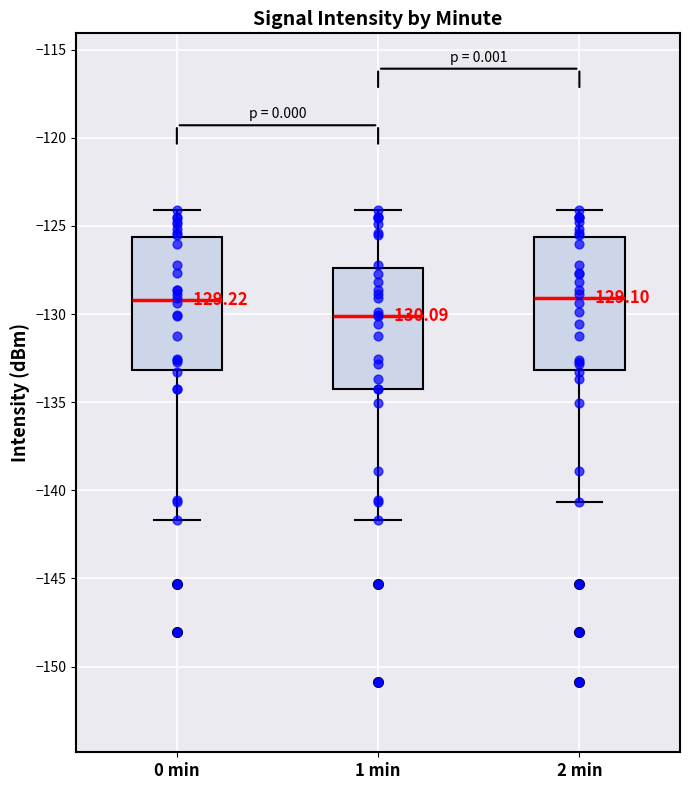

Which box has the lowest median line?

1 min